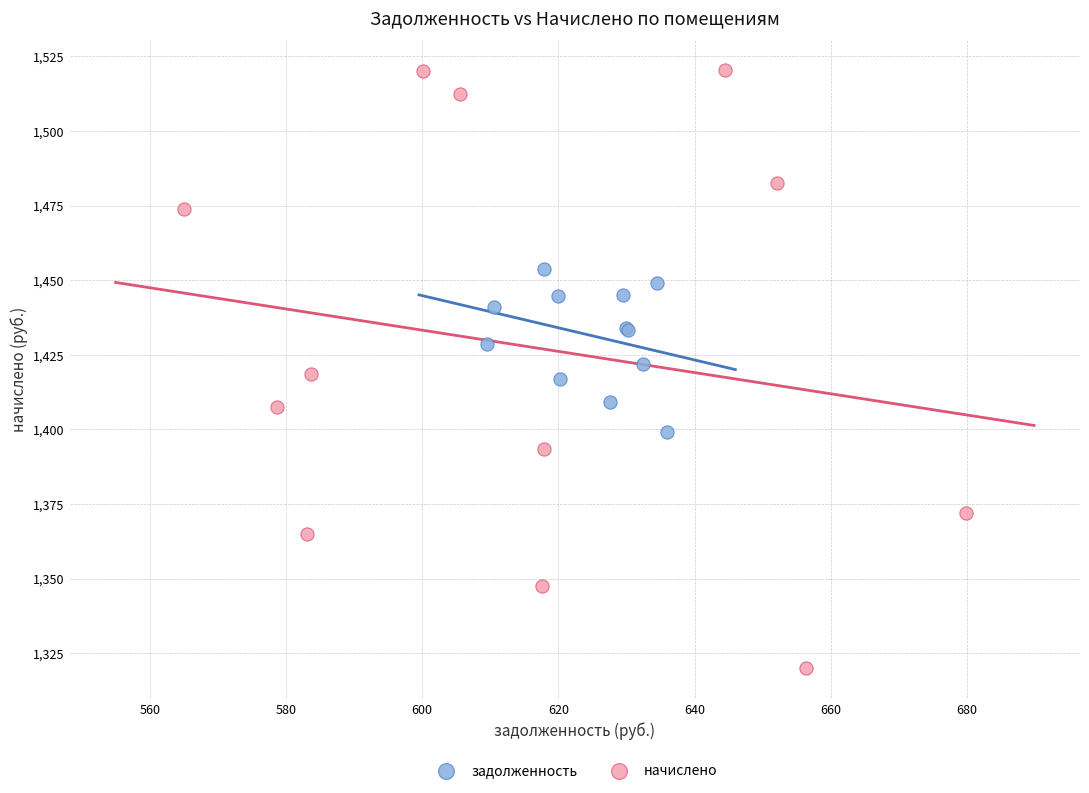

What are all the series names shown in the legend?

задолженность, начислено